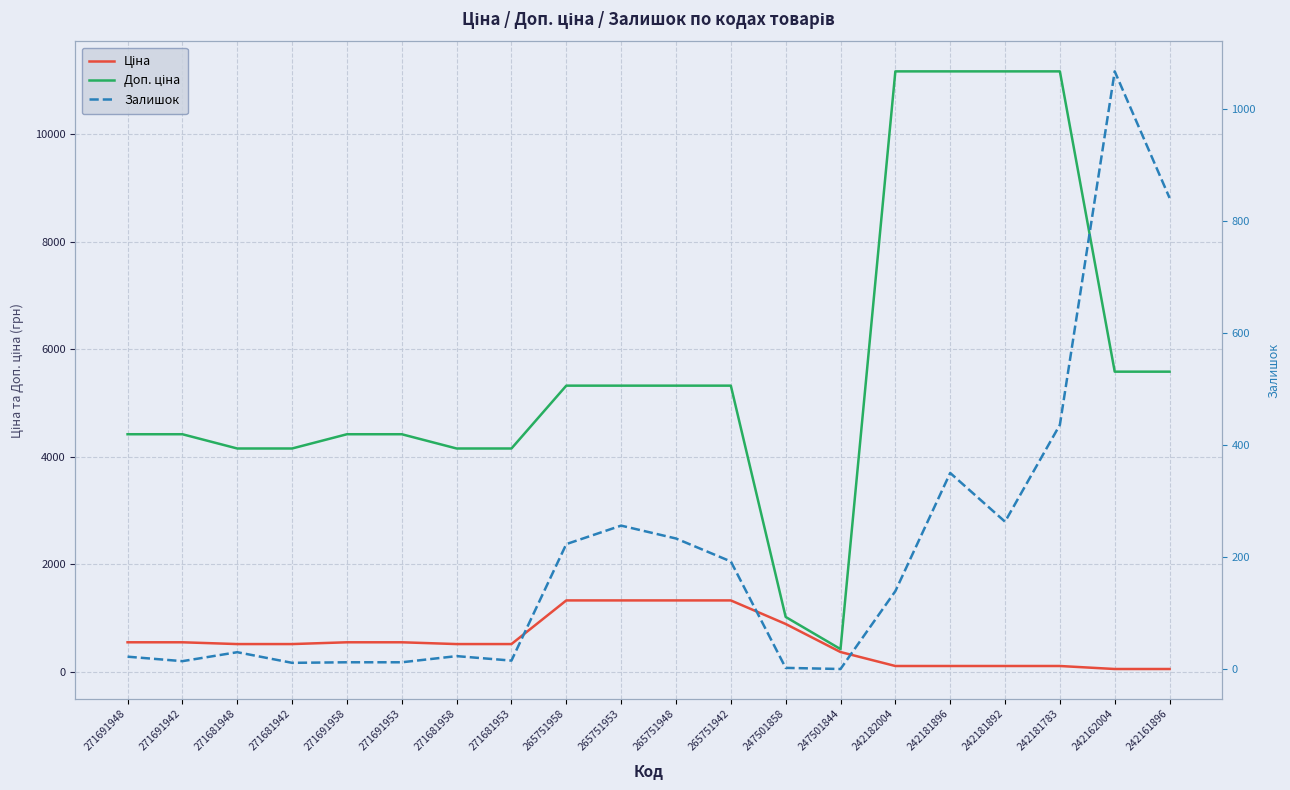

Read the Ціна value at 242161896.

55.9